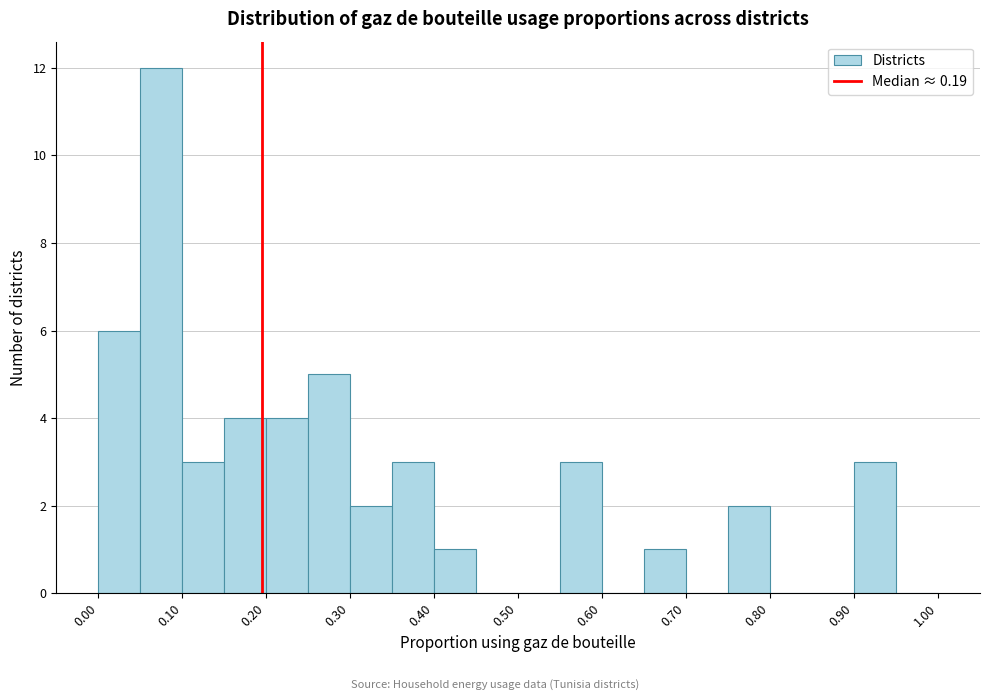

Reading left to right, transcribe this chart: for each bar, give the range it covers on the x-axis and its height. The values are not printed on the chart, so give them approximately, as read against the axis.

0.00 to 0.05: 6
0.05 to 0.10: 12
0.10 to 0.15: 3
0.15 to 0.20: 4
0.20 to 0.25: 4
0.25 to 0.30: 5
0.30 to 0.35: 2
0.35 to 0.40: 3
0.40 to 0.45: 1
0.45 to 0.50: 0
0.50 to 0.55: 0
0.55 to 0.60: 3
0.60 to 0.65: 0
0.65 to 0.70: 1
0.70 to 0.75: 0
0.75 to 0.80: 2
0.80 to 0.85: 0
0.85 to 0.90: 0
0.90 to 0.95: 3
0.95 to 1.00: 0